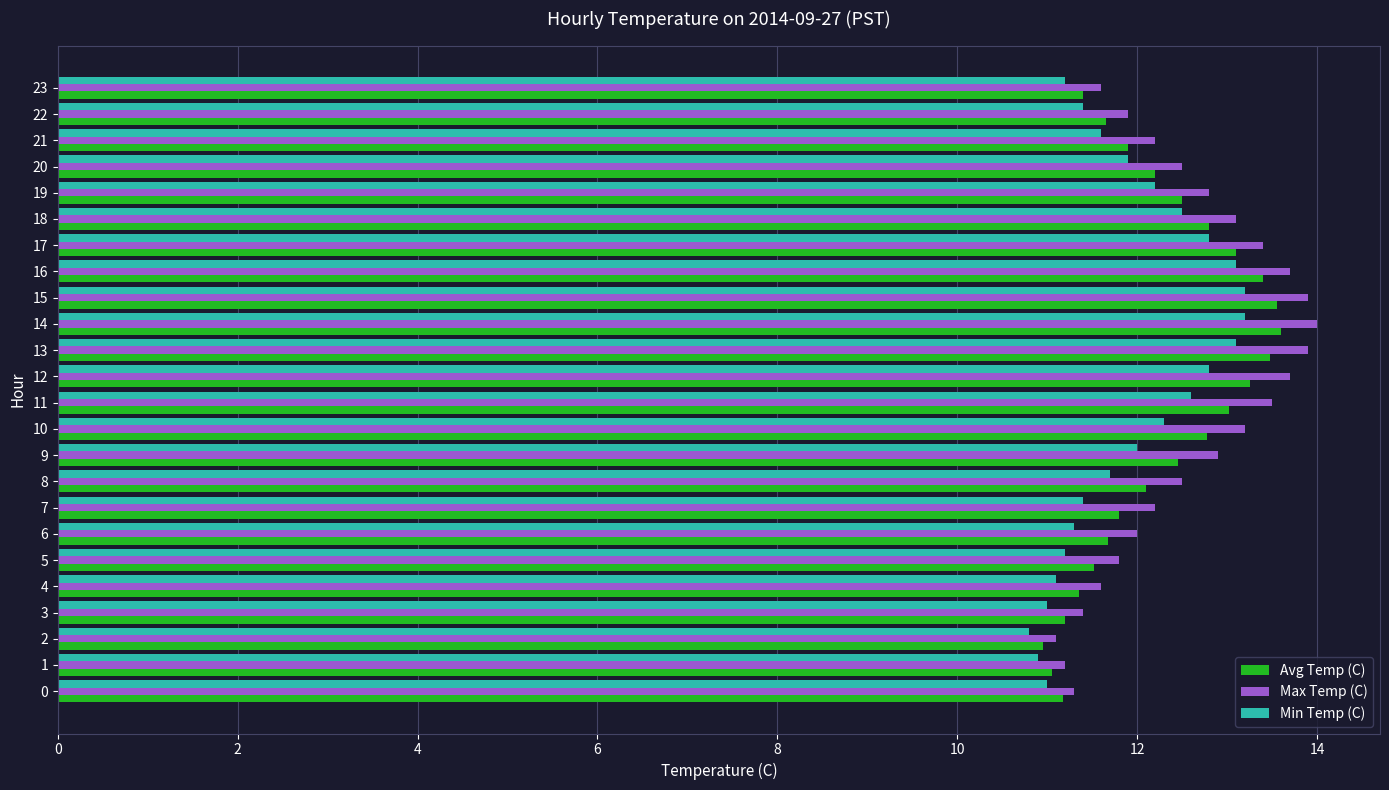

What is the spread (max minus min) of values at 8?

0.8